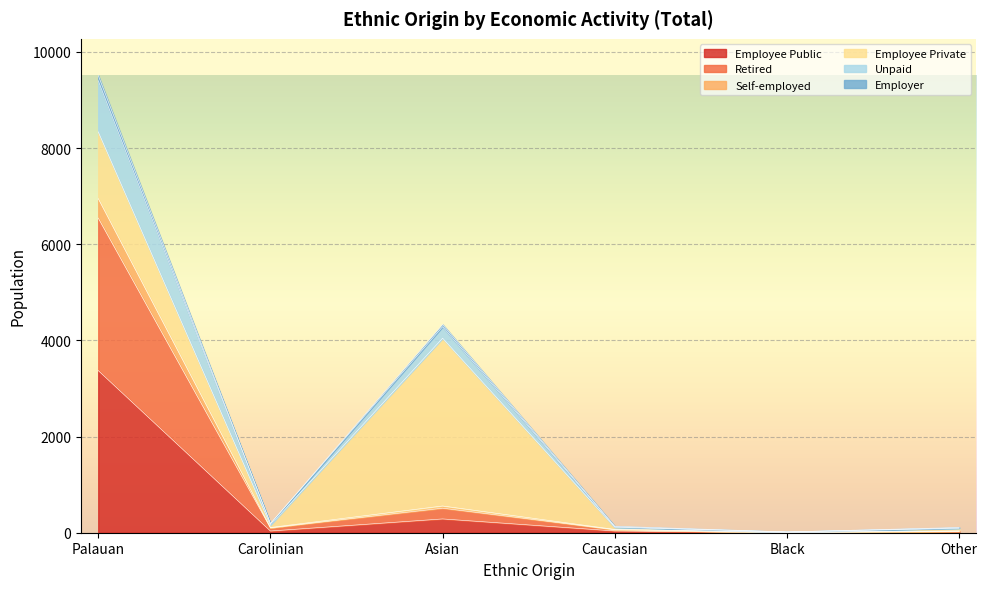

At which category is the sum across all series the highest?

Palauan